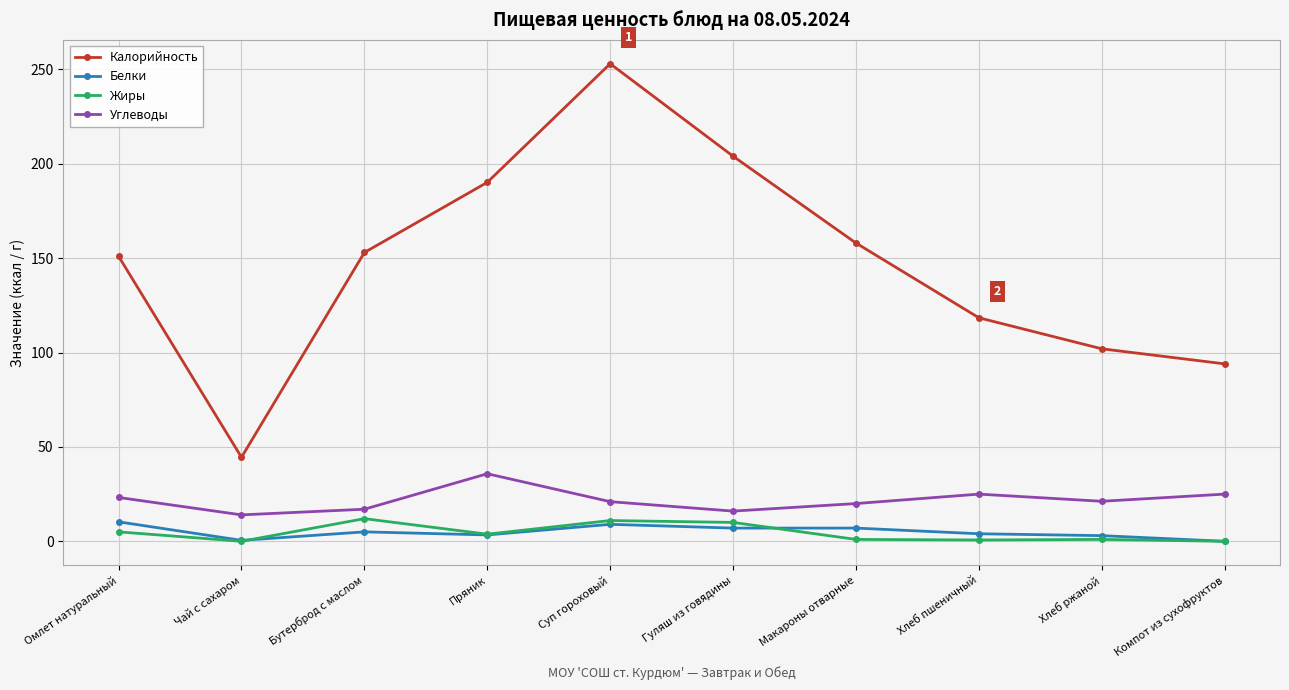

The Калорийность series shows 46.9 at Хлеб пшеничный. True or false?

False